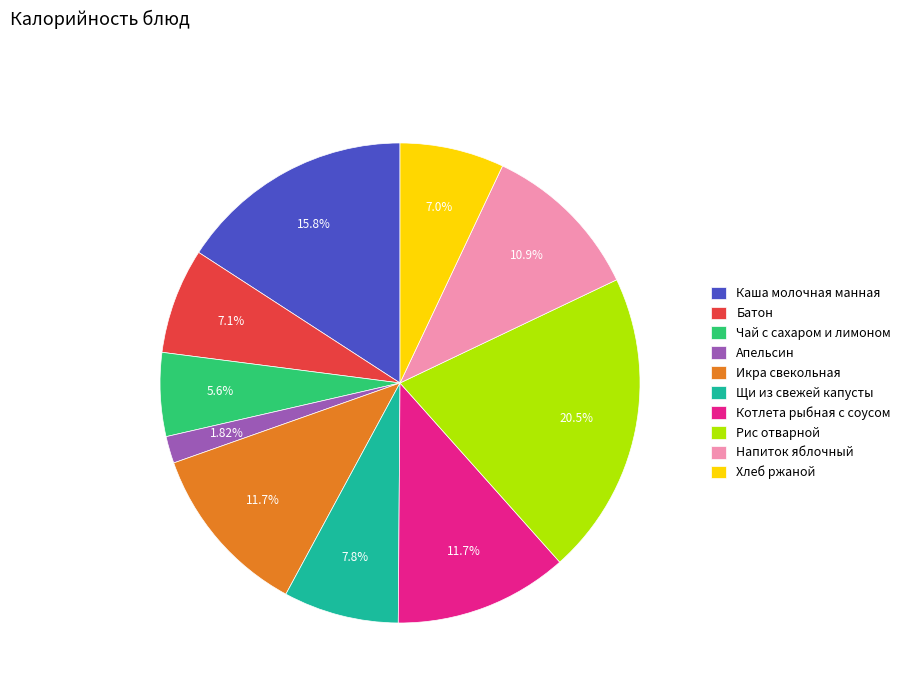

Does Хлеб ржаной represent more than half of the total?

No